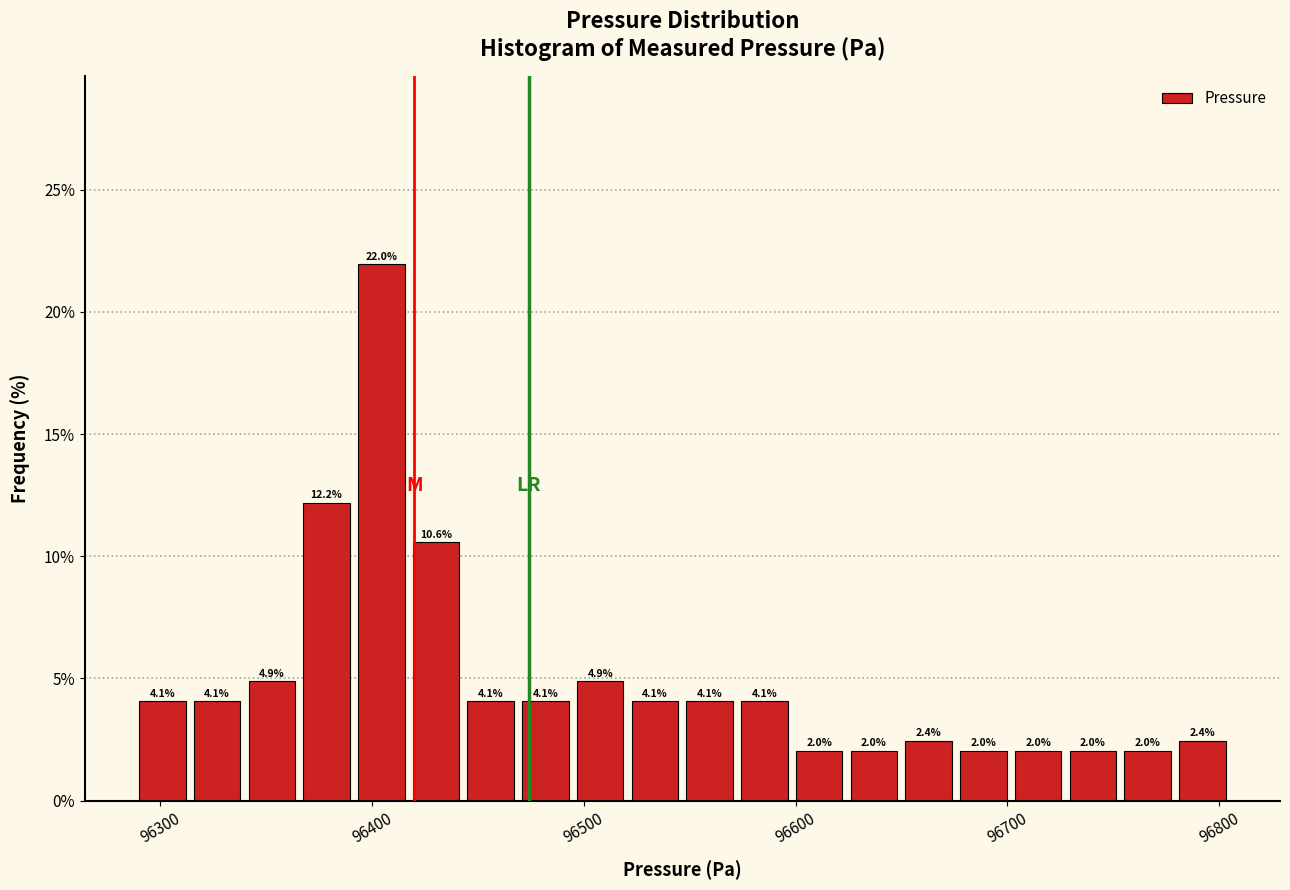

Read against the x-axis, roughly where is the centre of the tallest bar?

96400